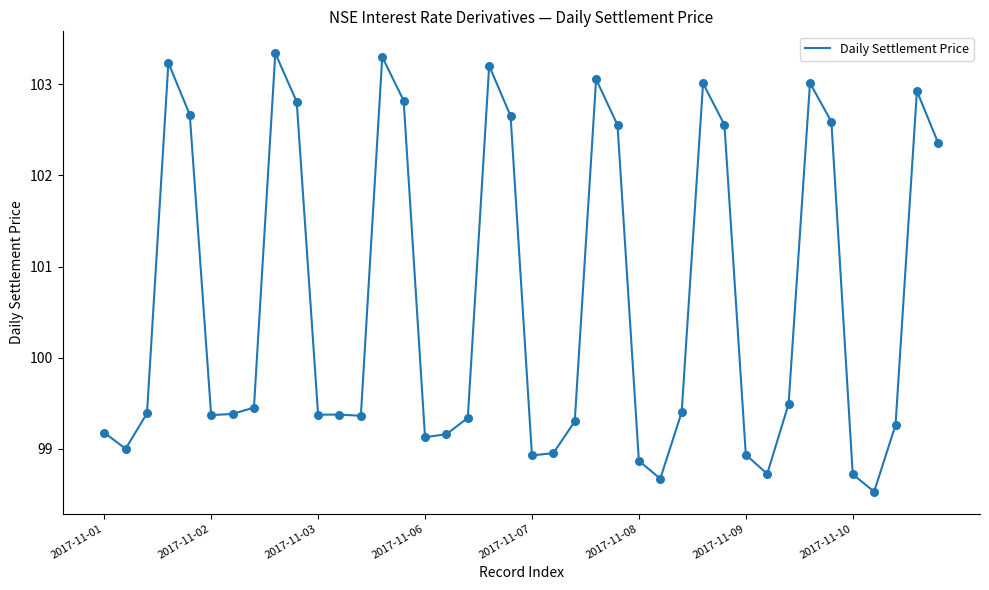

What is the minimum value shown in the chart?

98.5